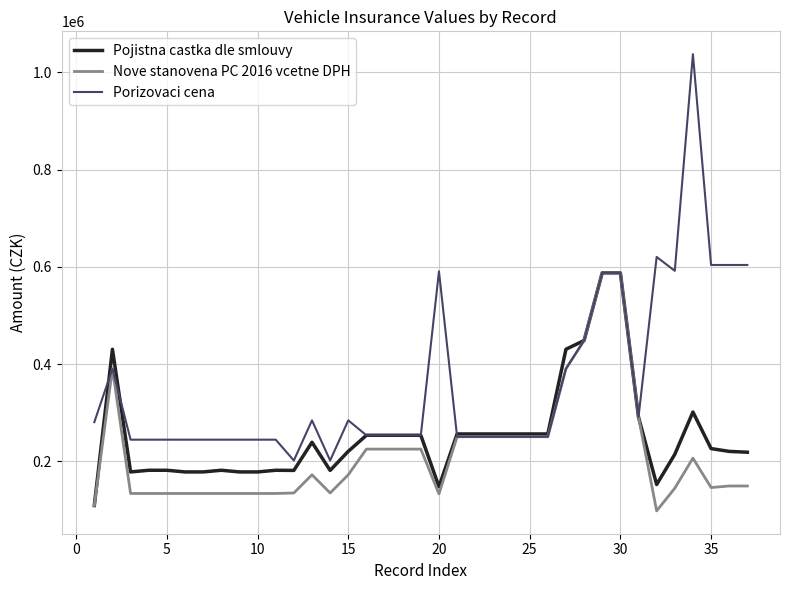

Which series has the largest range (max minus min)?

Porizovaci cena